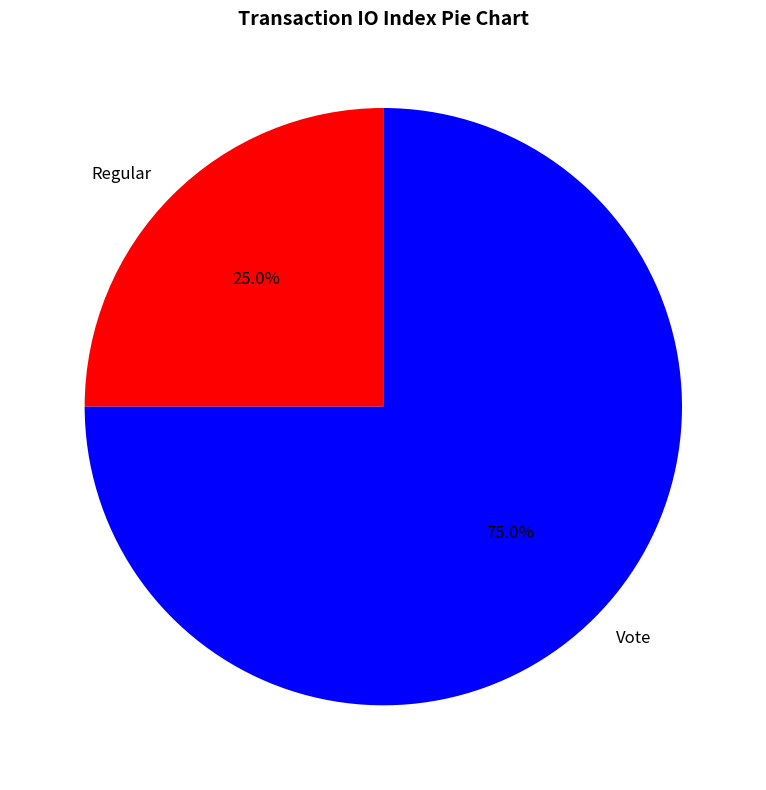

To the nearest percent, what is the combined percentage of Vote and Regular?

100%